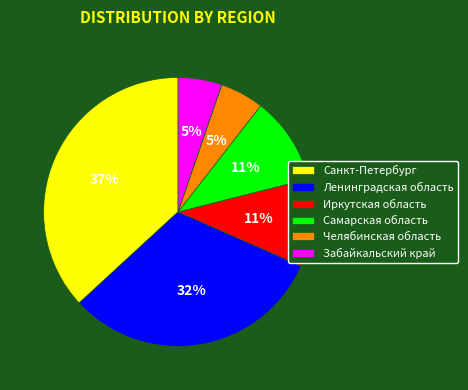

Which has a higher value, Санкт-Петербург or Ленинградская область?

Санкт-Петербург